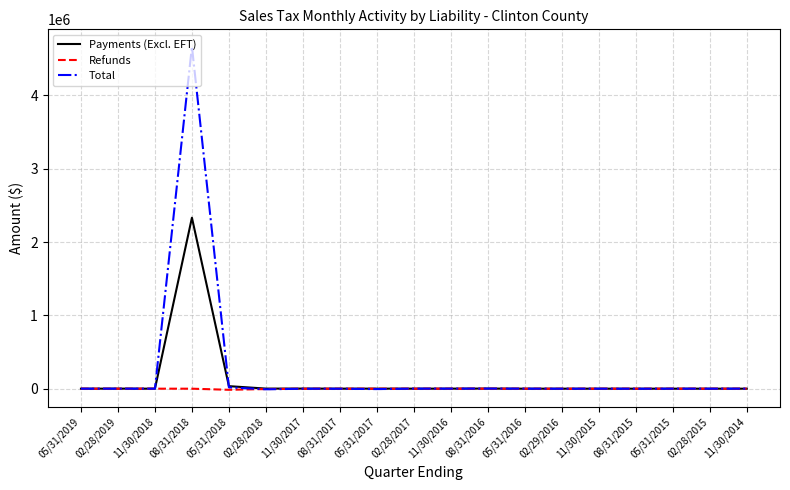

Is this an area chart (filled region under the line)?

No